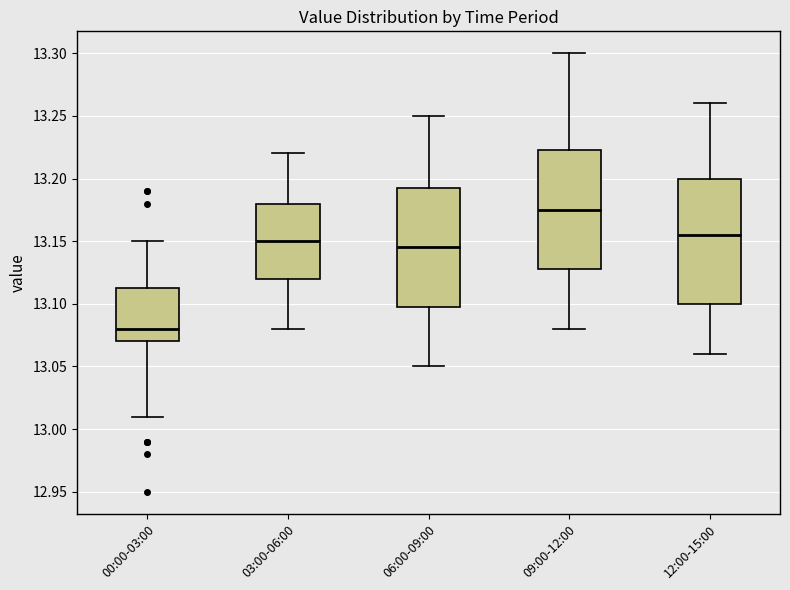

Which box is the tallest, from its lower edge to its upper edge?

12:00-15:00